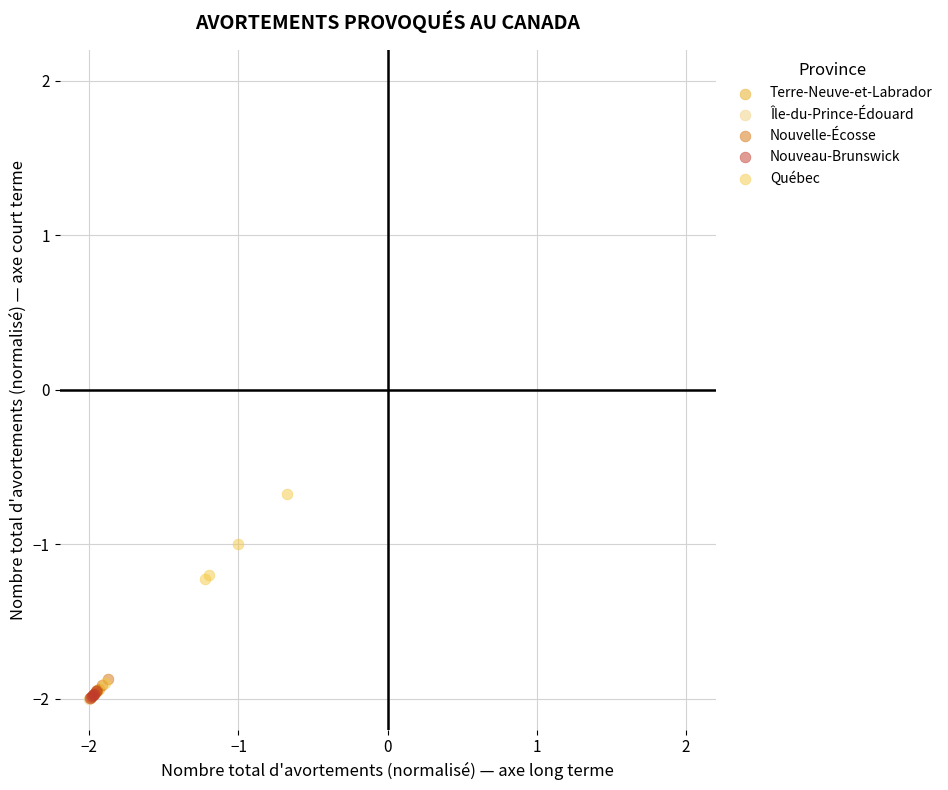

What are all the series names shown in the legend?

Terre-Neuve-et-Labrador, Île-du-Prince-Édouard, Nouvelle-Écosse, Nouveau-Brunswick, Québec